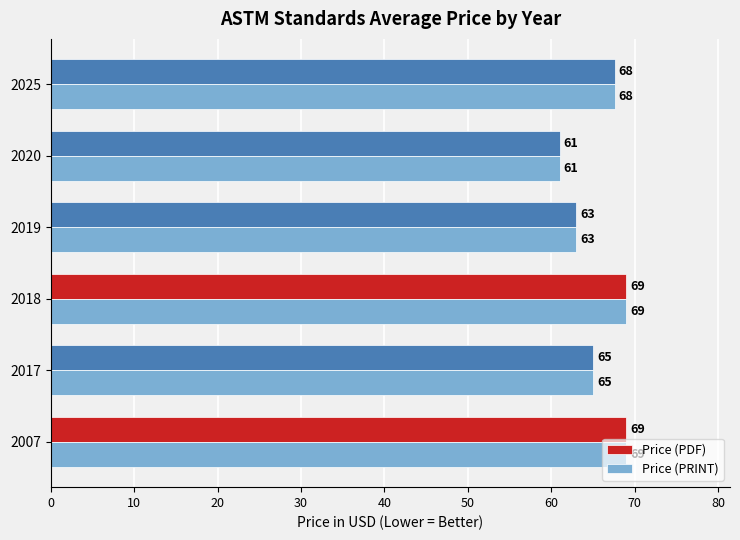

At how many categories does at least one series exceed 66?

3